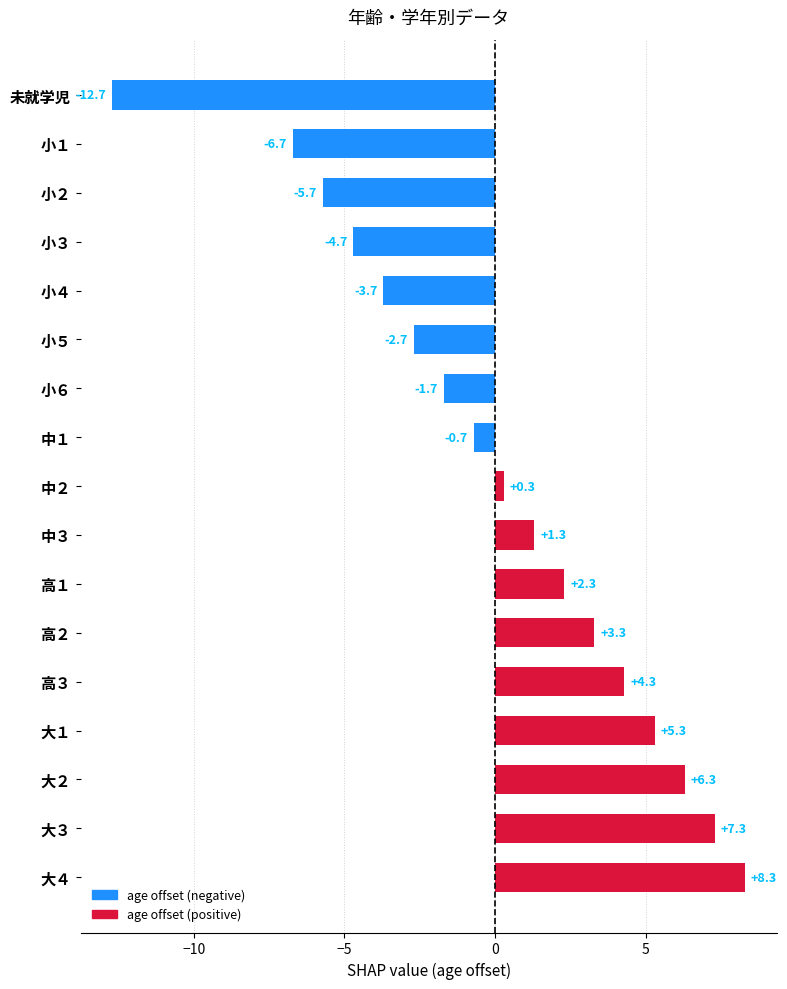

How many bars are there in total?

17